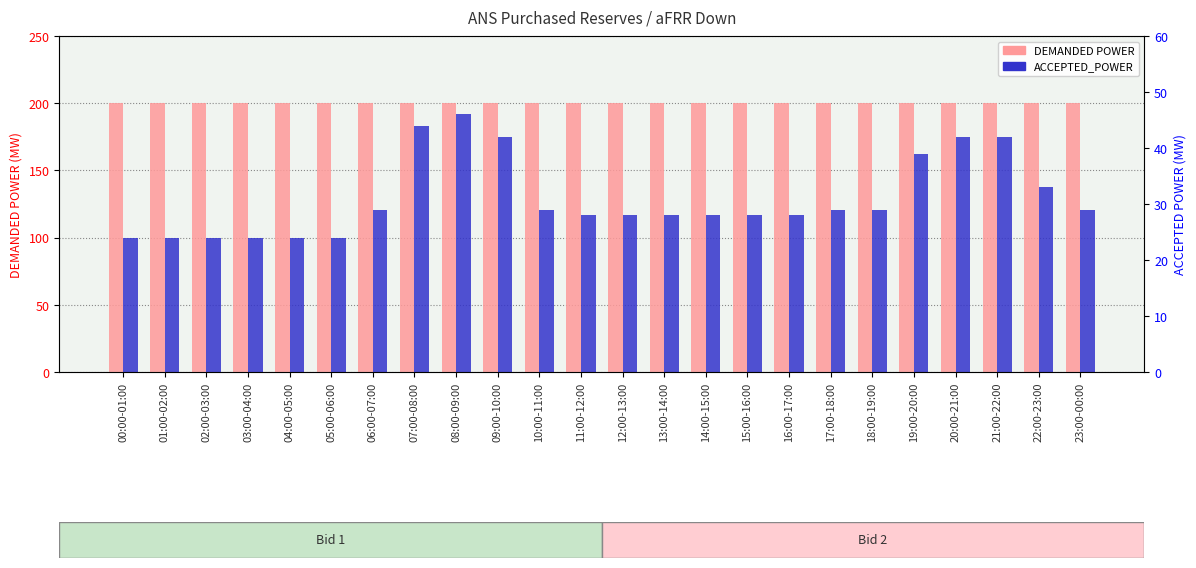

The value of ACCEPTED_POWER at 18:00-19:00 is 29. True or false?

True